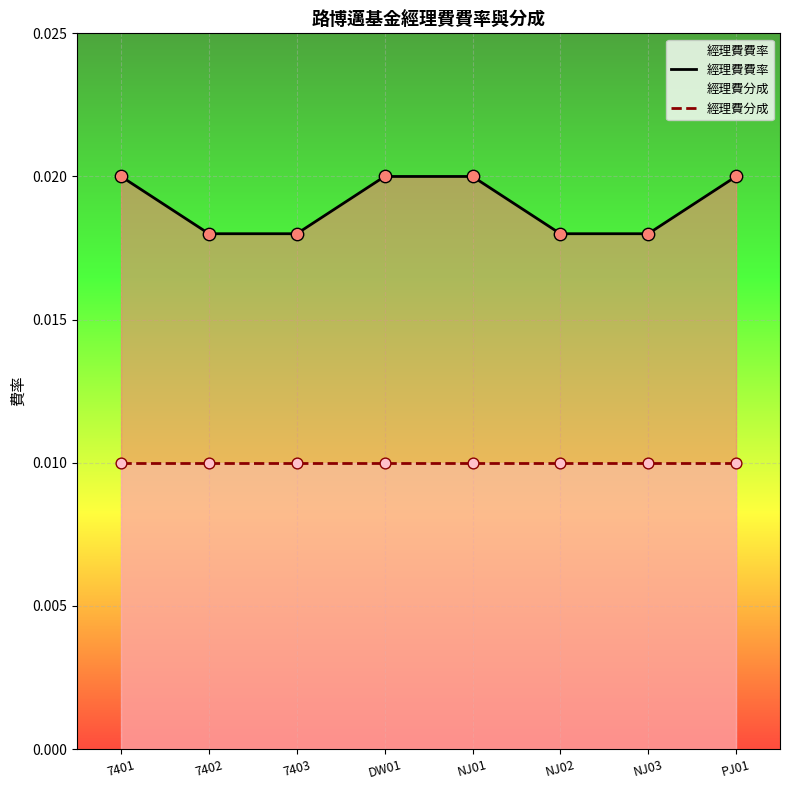

At how many categories does at least one series exceed 0?

8